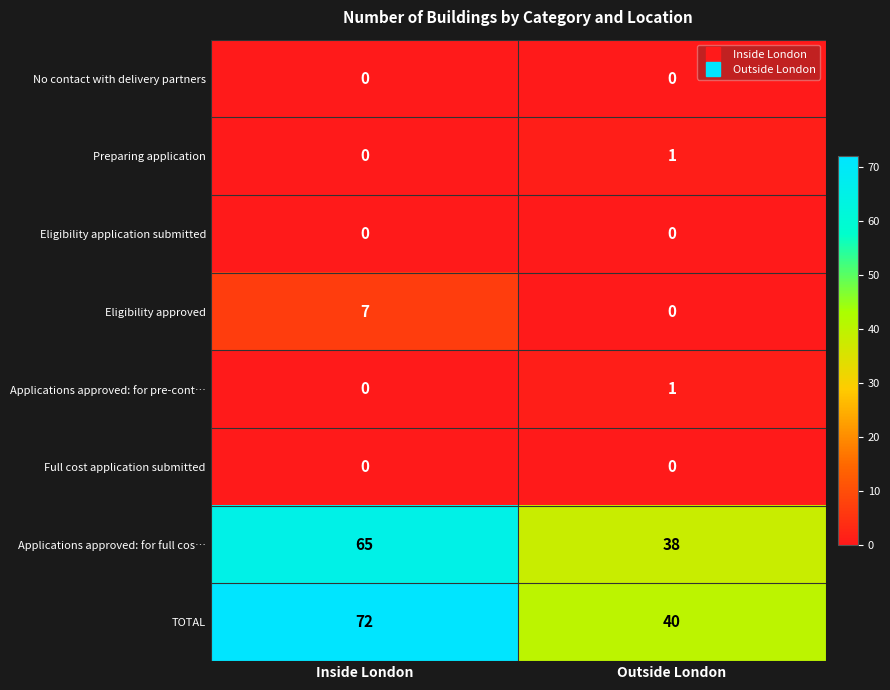

Reading left to right, list all the values displayed in this chart.

No contact with delivery partners: Inside London=0	Outside London=0
Preparing application: Inside London=0	Outside London=1
Eligibility application submitted: Inside London=0	Outside London=0
Eligibility approved: Inside London=7	Outside London=0
Applications approved: for pre-cont…: Inside London=0	Outside London=1
Full cost application submitted: Inside London=0	Outside London=0
Applications approved: for full cos…: Inside London=65	Outside London=38
TOTAL: Inside London=72	Outside London=40